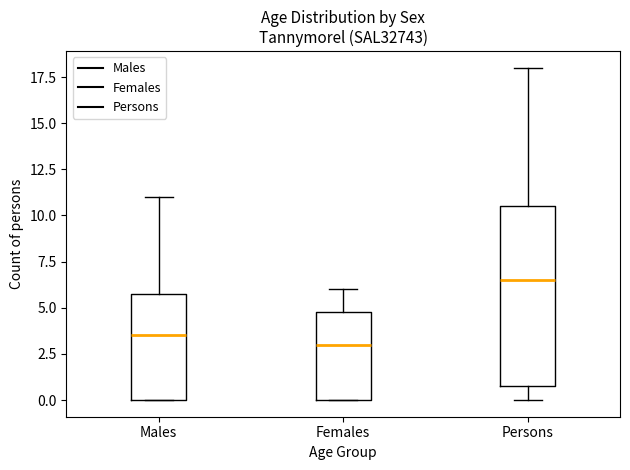

Which box is the tallest, from its lower edge to its upper edge?

Persons